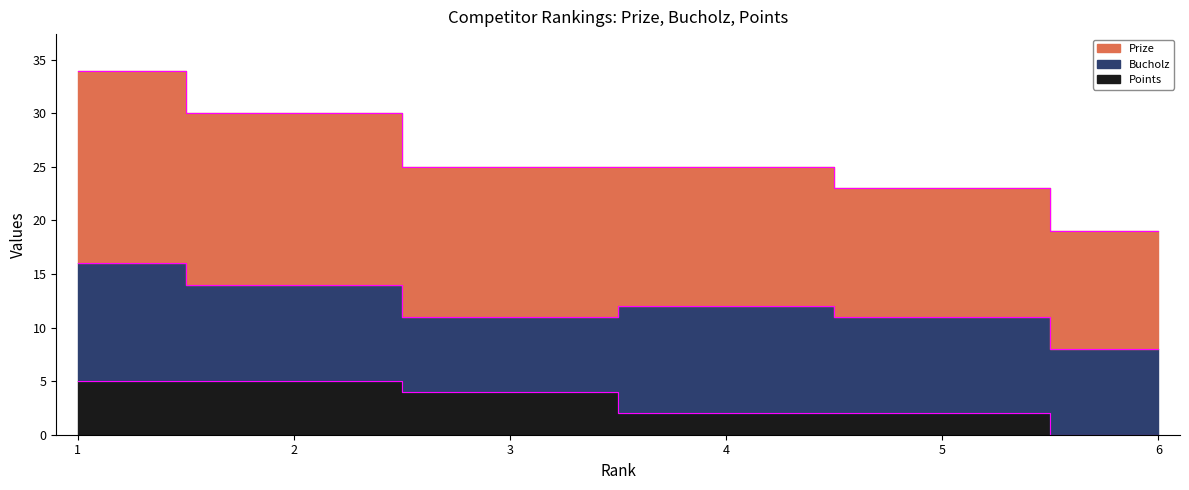

What is the difference between the Bucholz border values at 2 and 3?

3